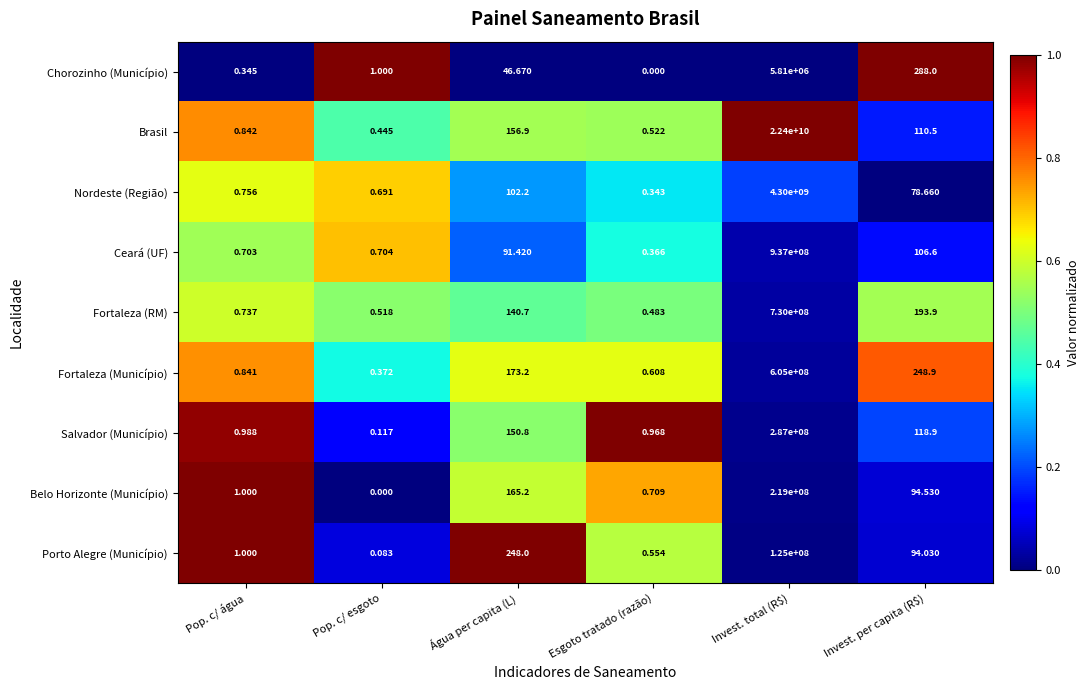

Which category has the lowest value in the Fortaleza (Município) series?

Pop. c/ esgoto